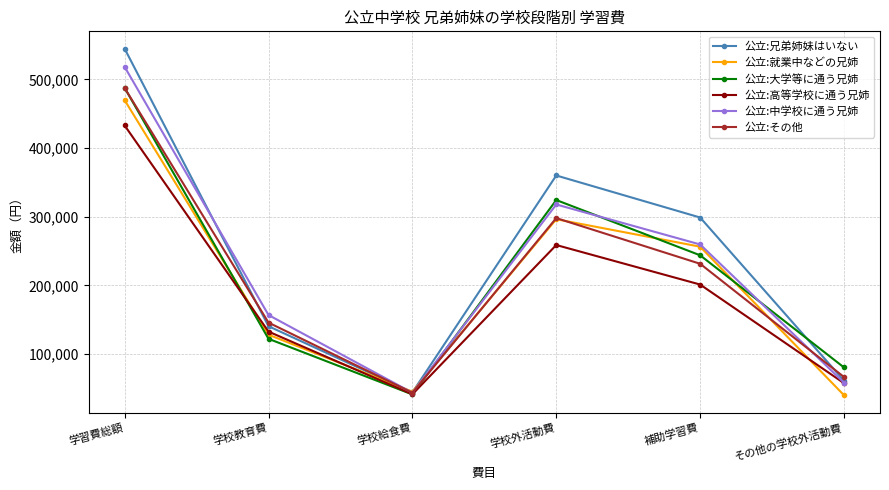

Is it true that 公立:兄弟姉妹はいない equals 749226 at 学習費総額?

False